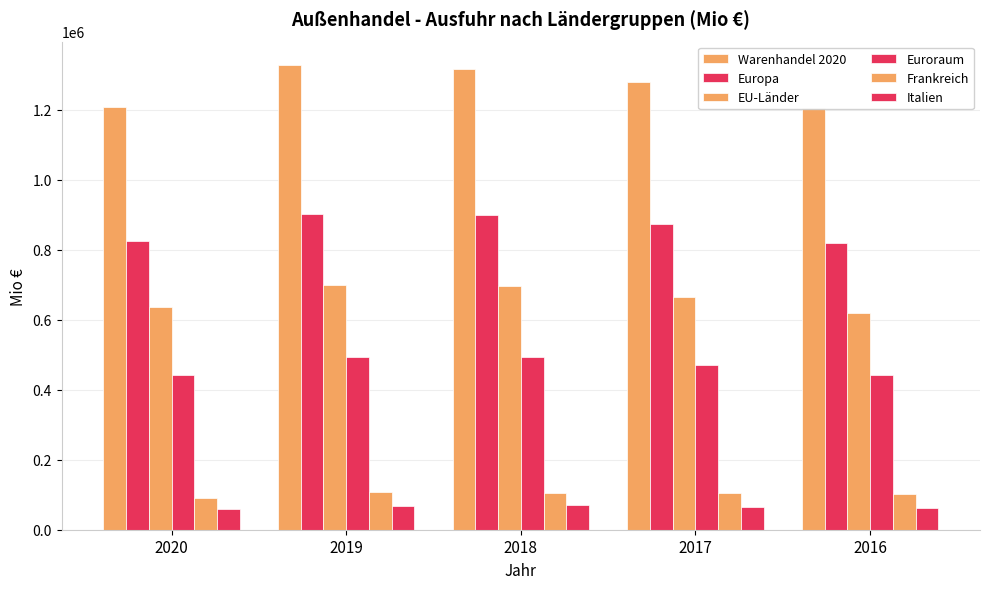

Which series has the largest range (max minus min)?

Warenhandel 2020